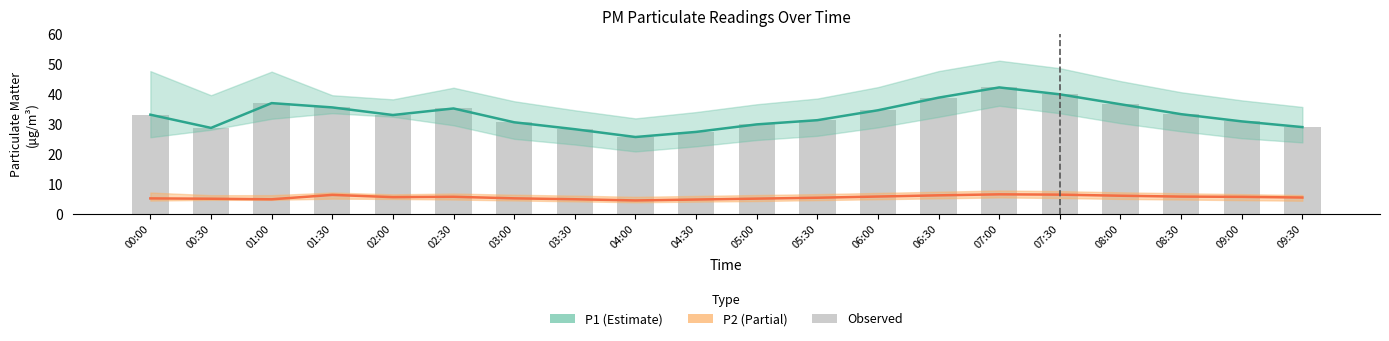

Which category has the highest value in the P2 series?

07:00